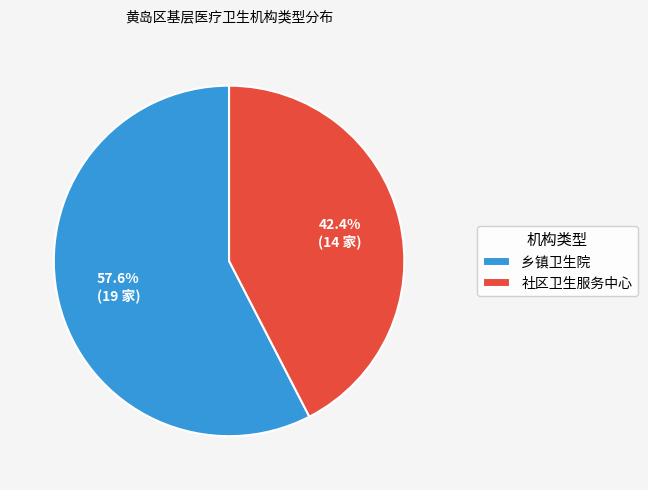

To the nearest percent, what is the difference between the 社区卫生服务中心 and 乡镇卫生院 slice percentages?

15%